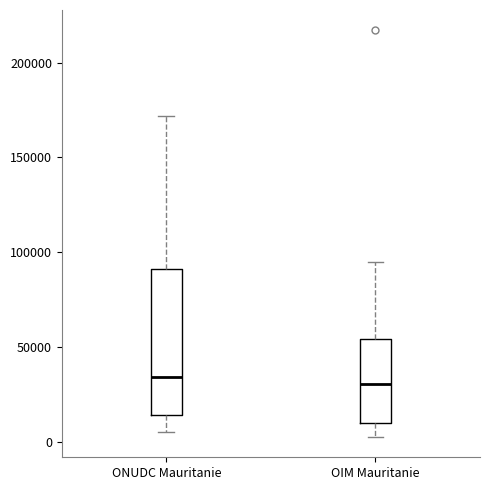

Reading left to right, transcribe this box plot: for each box, give where its median line is, the range the box spans, and where its two whiskers end, as read against the y-axis. The values are not printed on the chart, so give them approximately, as read against the axis.

ONUDC Mauritanie: median 35000, box 15000 to 90000, whiskers 5000 to 170000
OIM Mauritanie: median 30000, box 10000 to 55000, whiskers 5000 to 95000